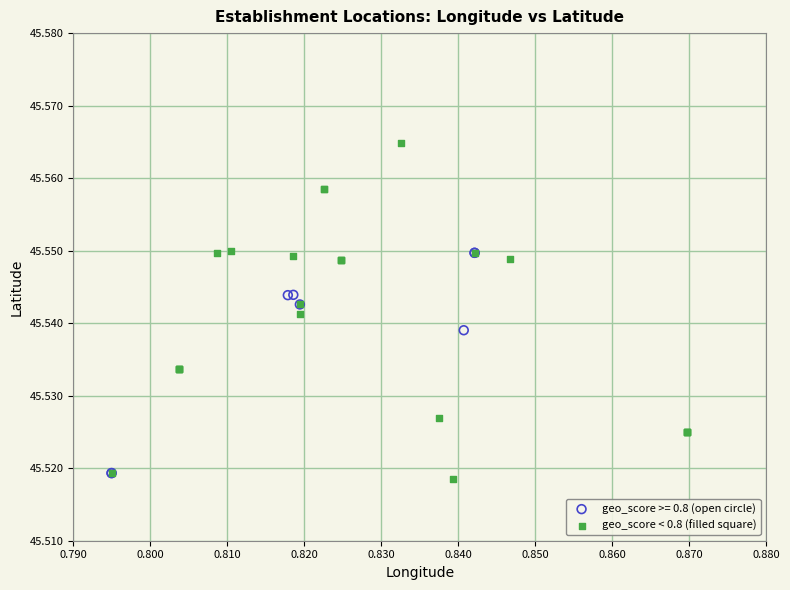

Which series contains the highest Y value?

geo_score < 0.8 (filled square)